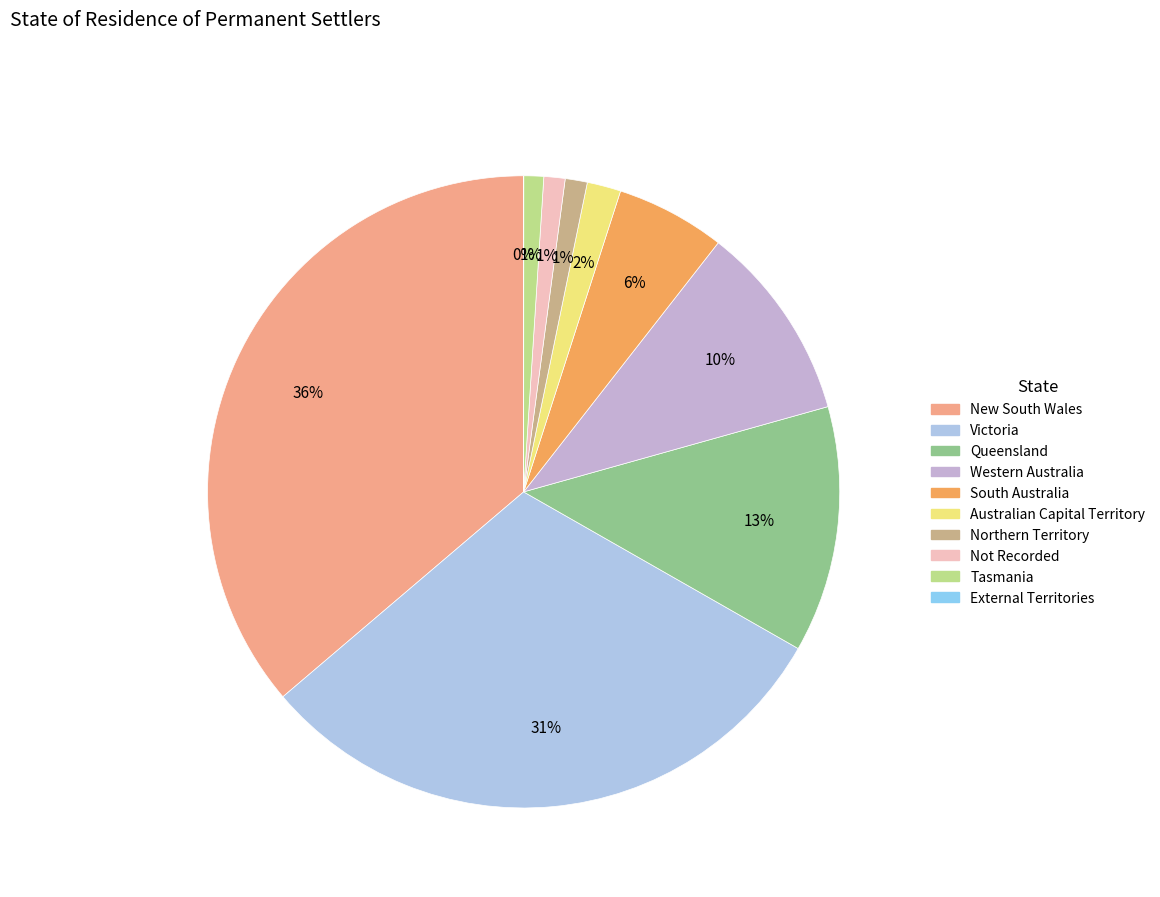

How many slices are in this pie chart?

10